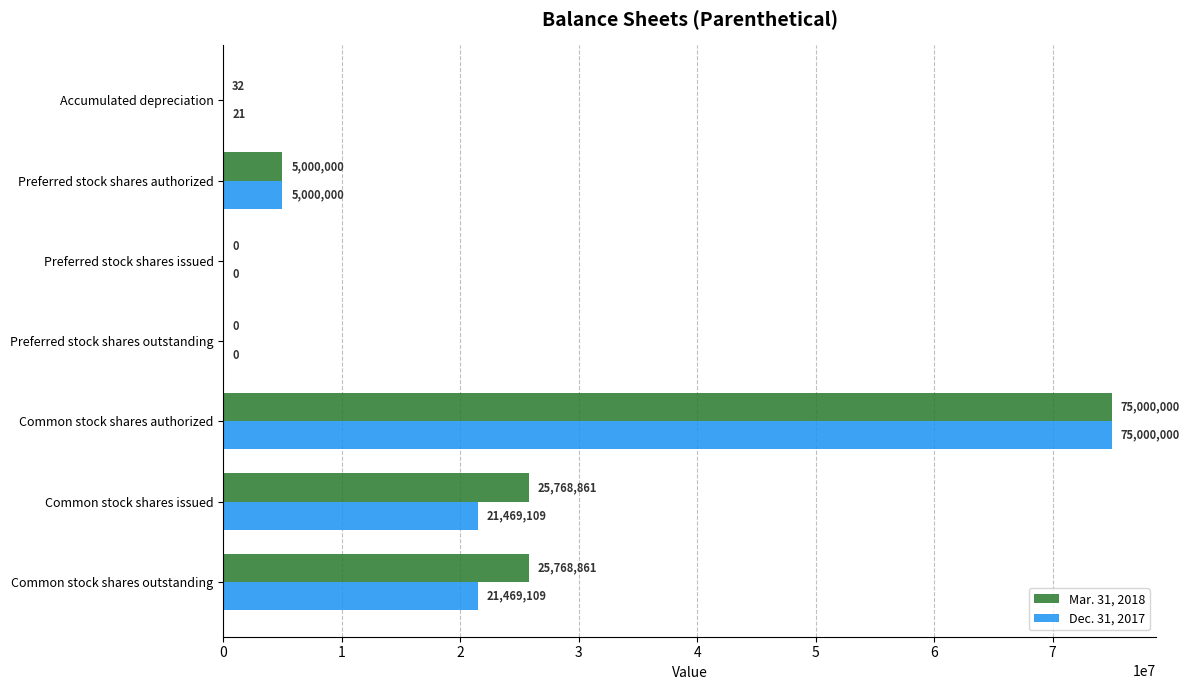

What is the total value across all series at Preferred stock shares authorized?

10000000